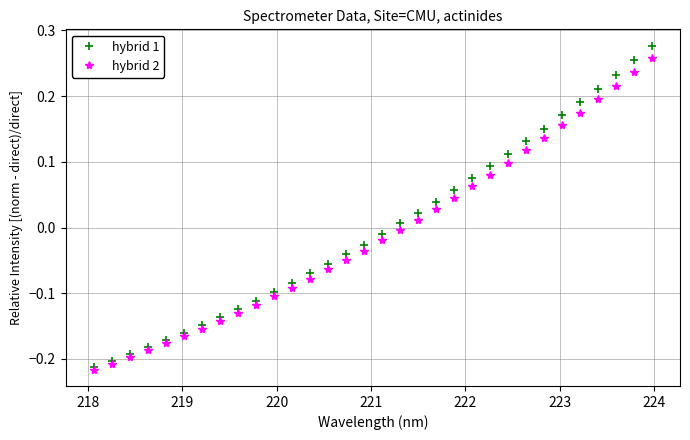

True or false: hybrid 2 has more than 2 interior local peaks.

False